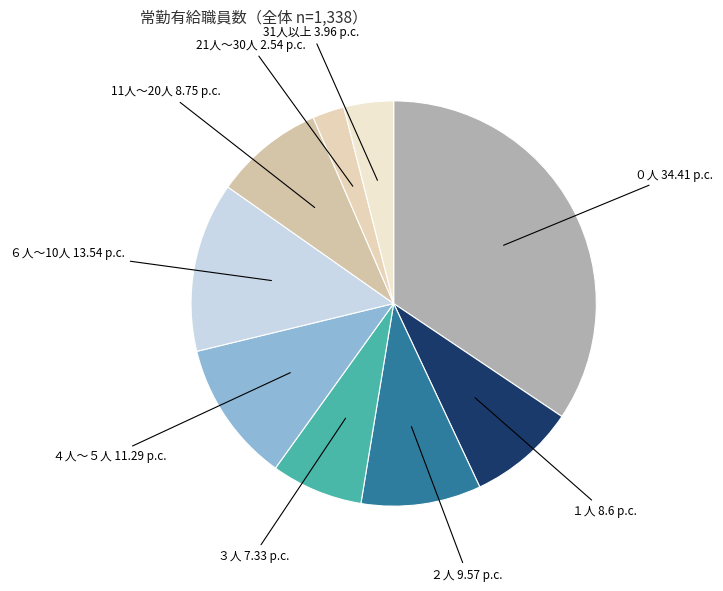

How many slices are in this pie chart?

9